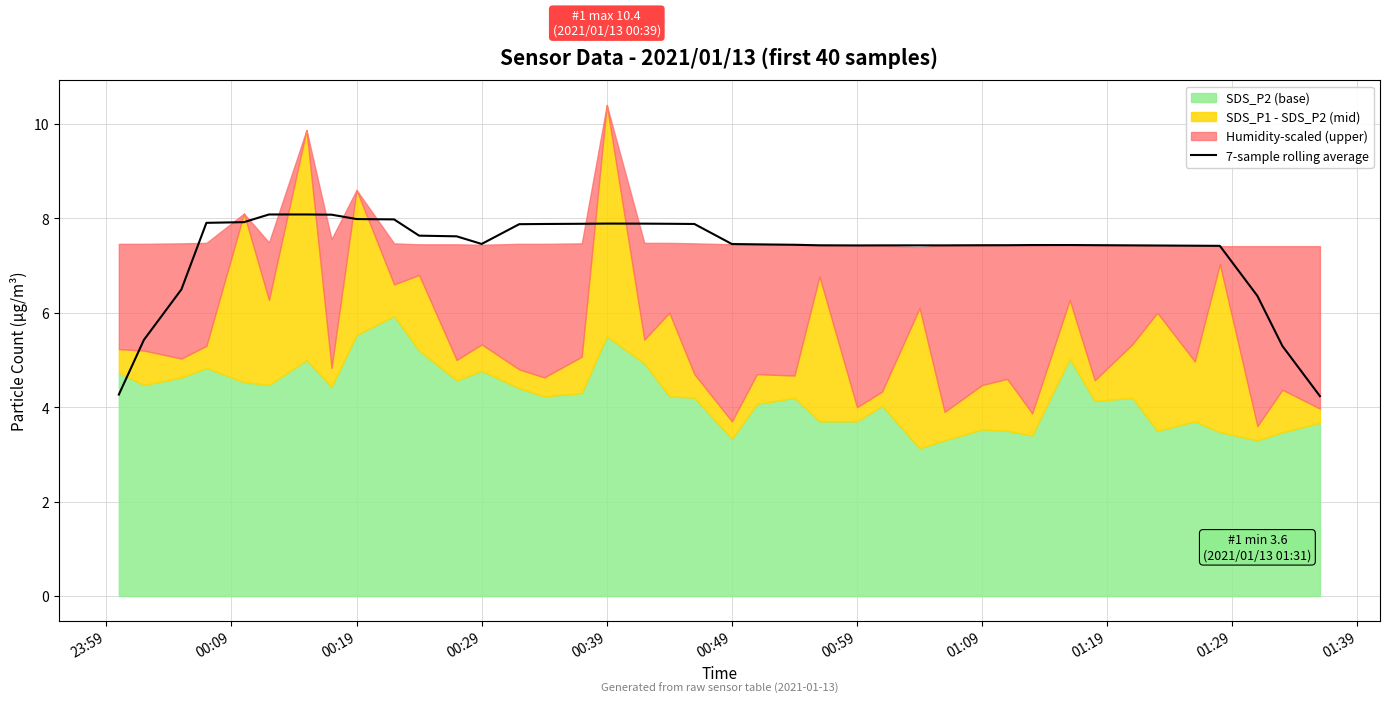

What is the maximum value for 7-sample rolling average?

8.1